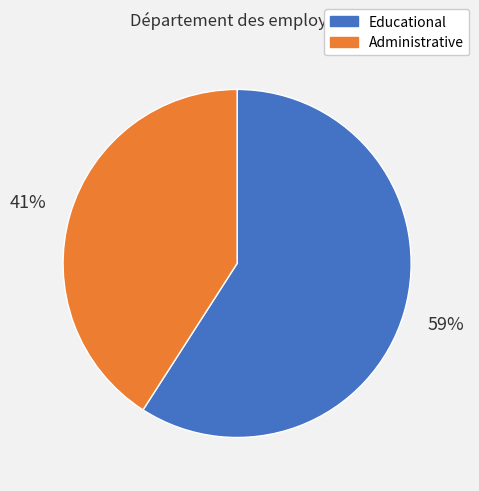

Is there a majority slice in this chart?

Yes